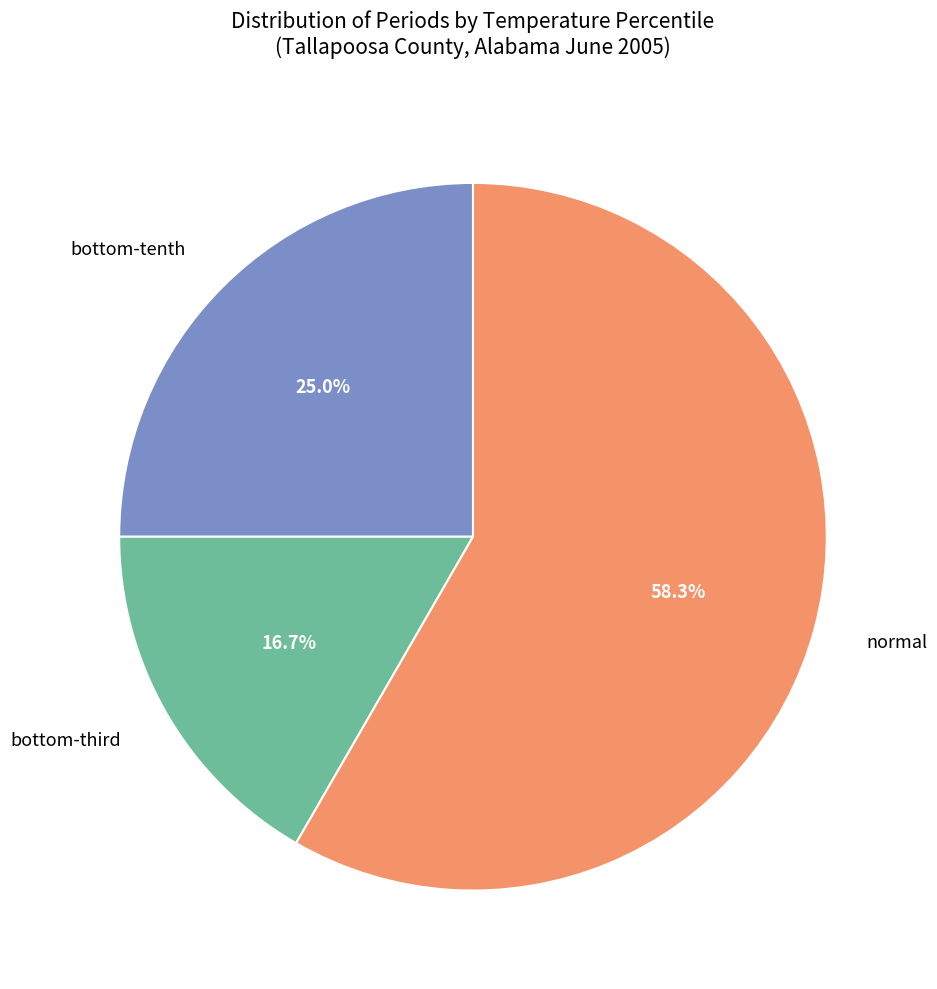

How many segments does this pie chart have?

3